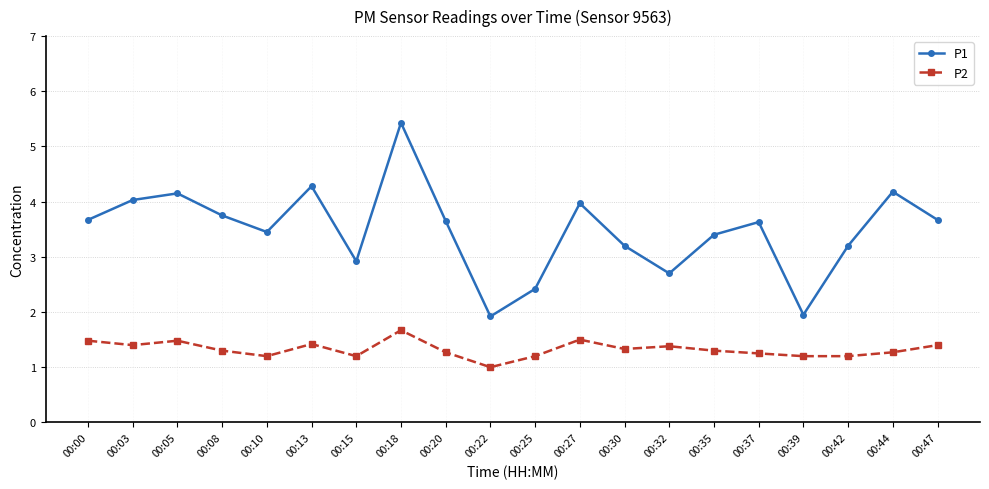

Count the number of data series in this chart.

2